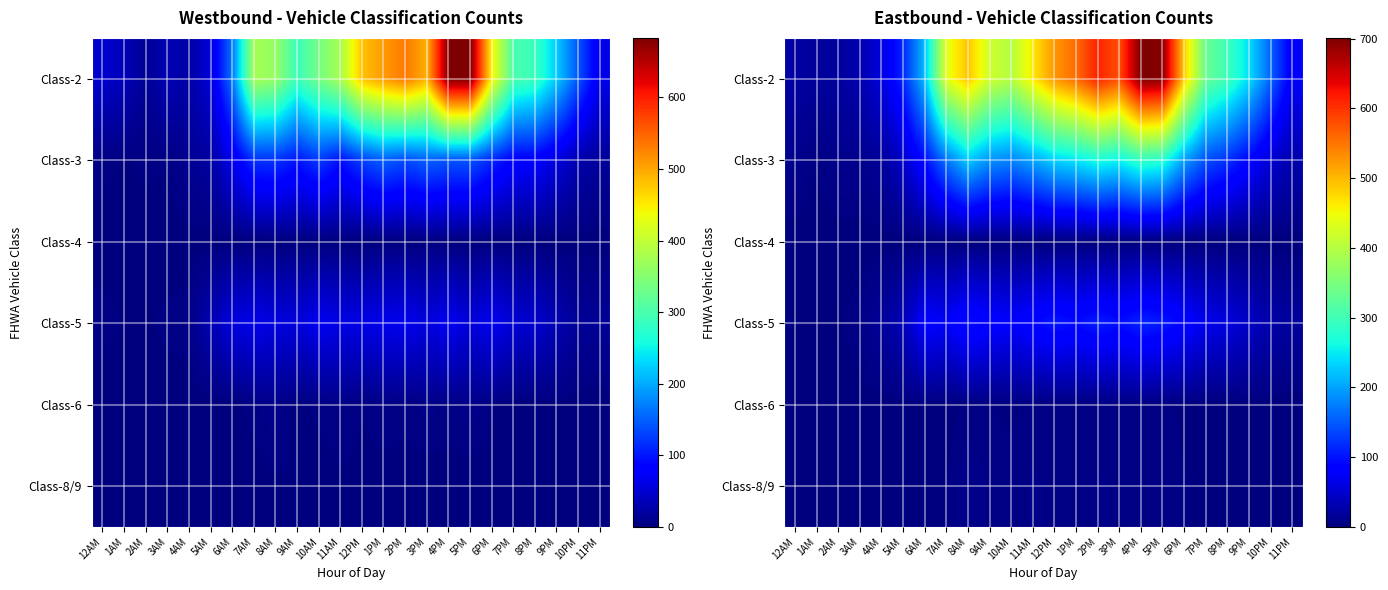

What is the sum of all Class-2 values?

7946